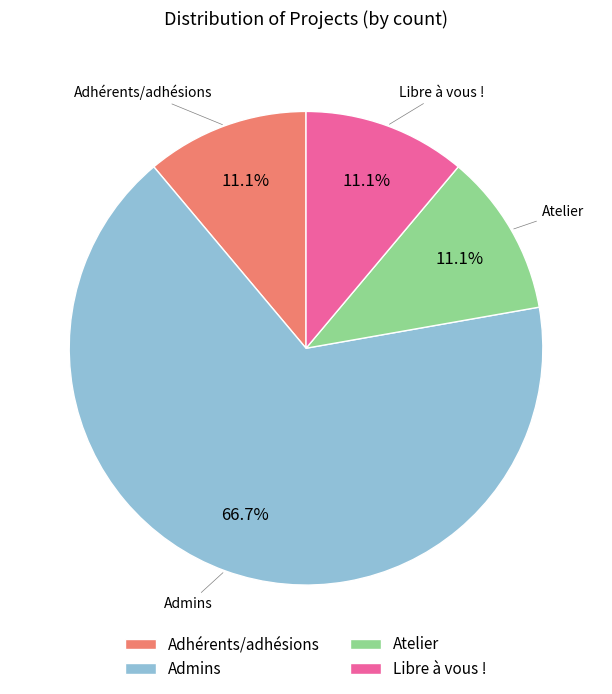

Is it true that Admins is 76% of the pie?

False